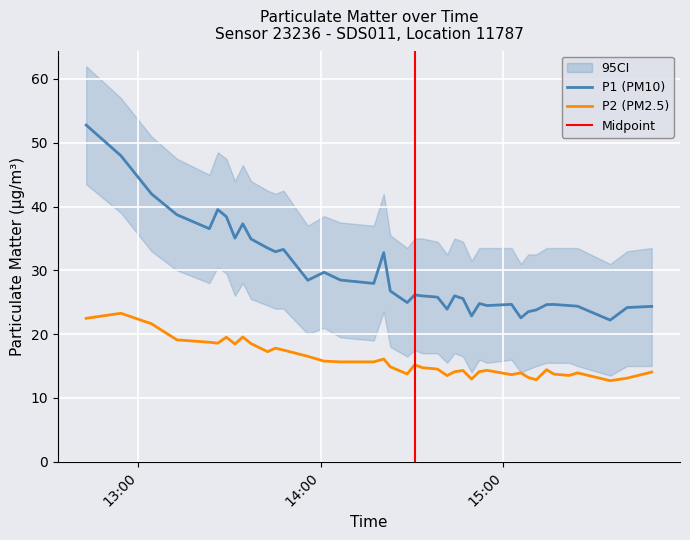

What is the label of the 38th point from the right?

2023-03-03T13:04:15